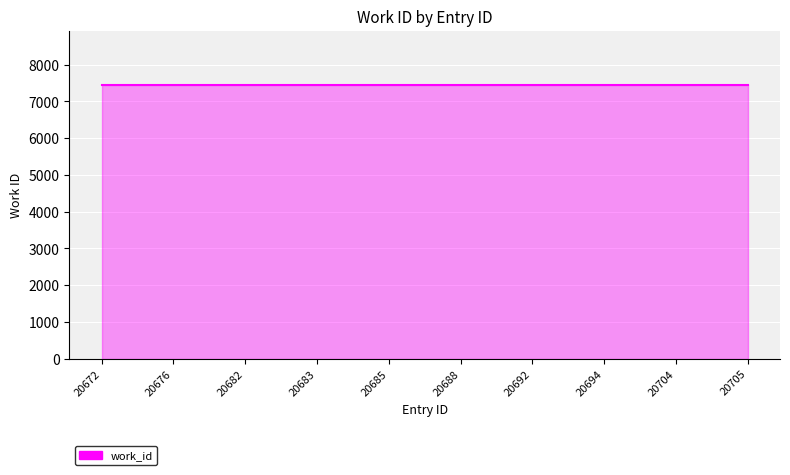

True or false: work_id and id intersect in this chart.

False